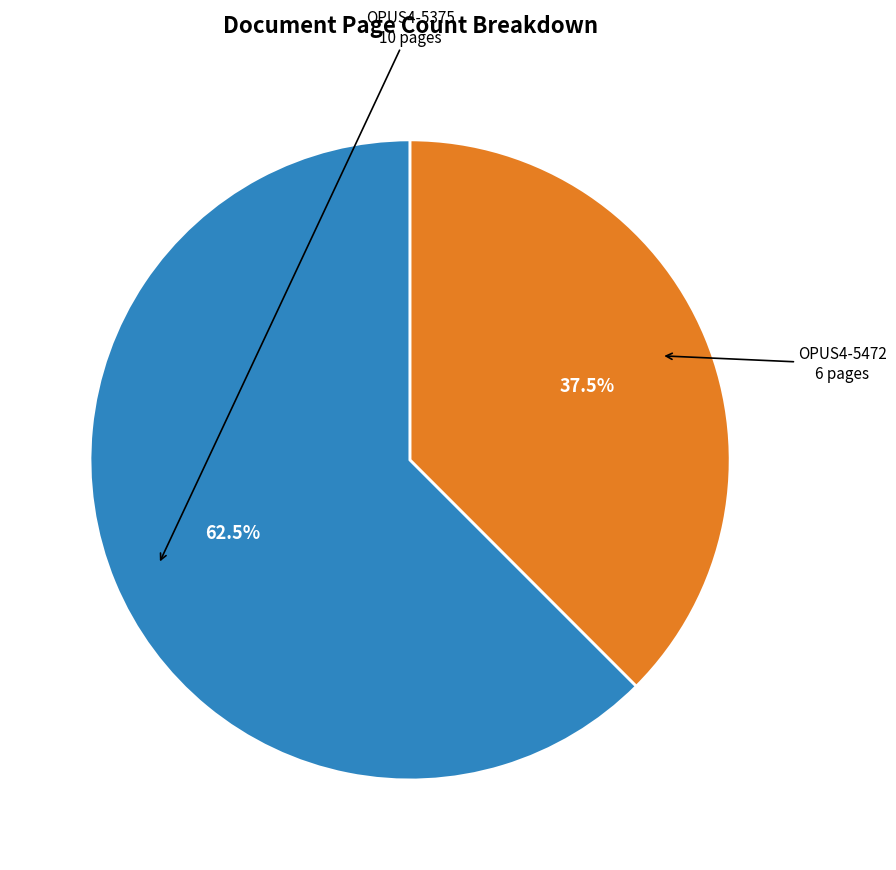

Which slice represents more than half of the pie?

OPUS4-5375